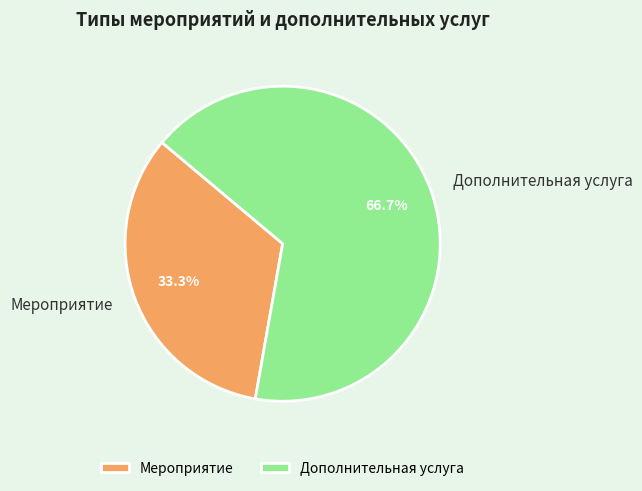

What is the majority slice?

Дополнительная услуга